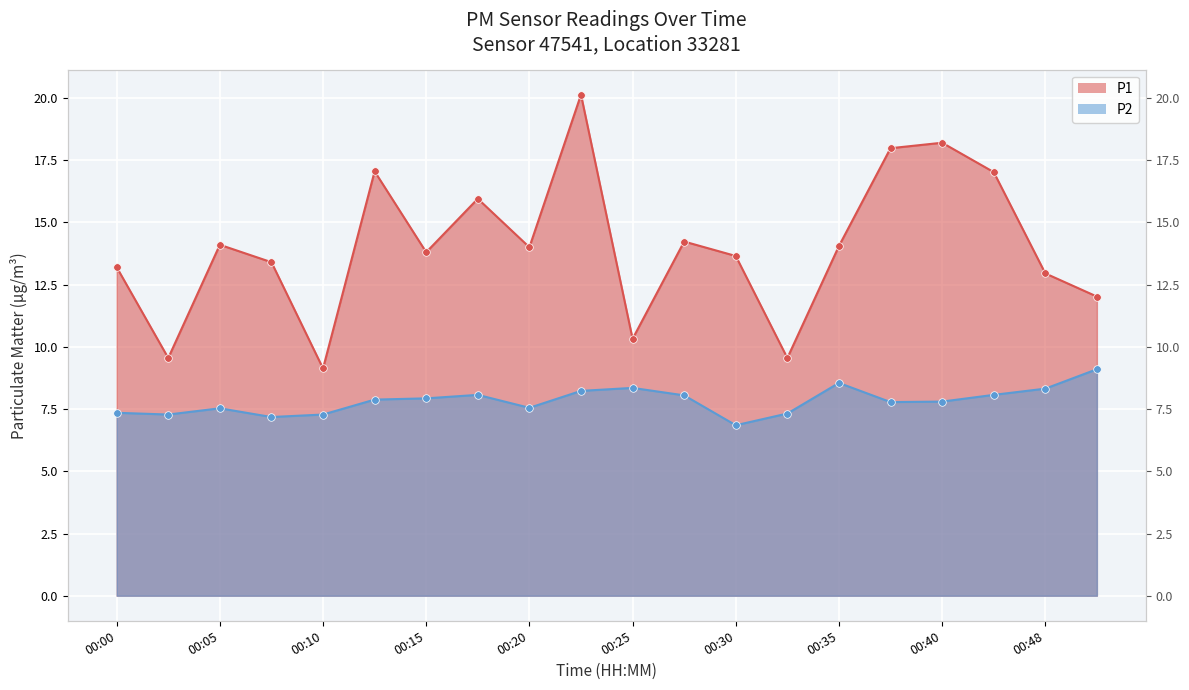

Is the value of P2 at 00:18 greater than the value of P1 at 00:10?

No